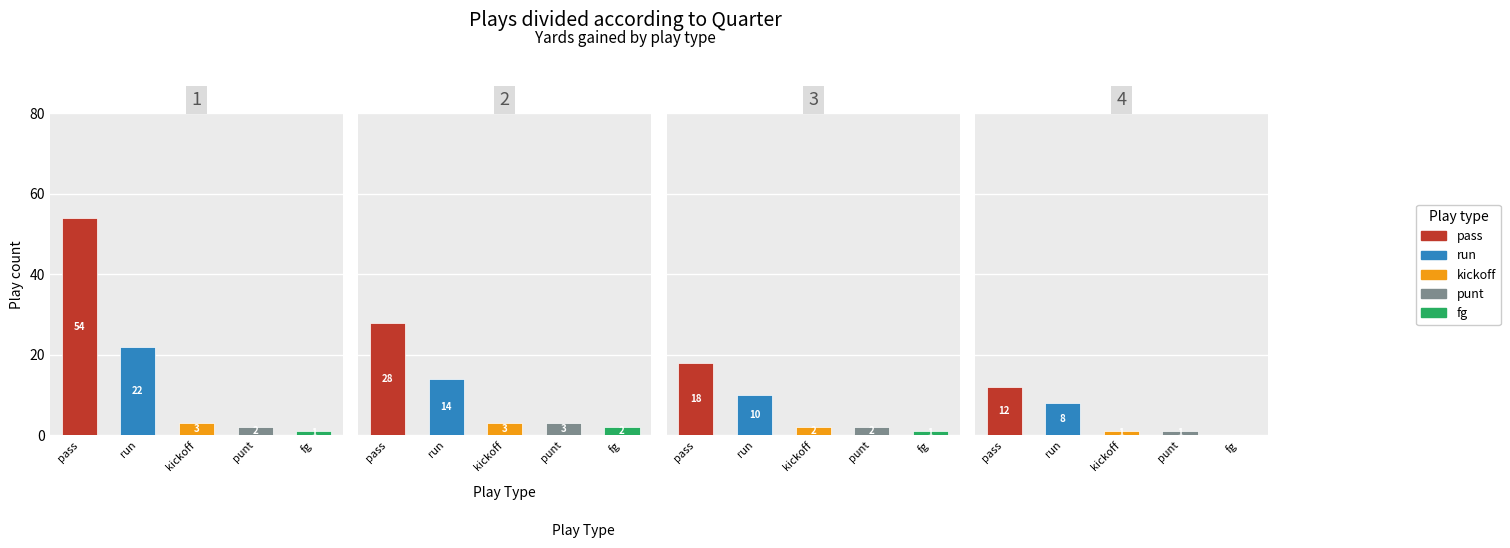

What is the average value of the run series?

14